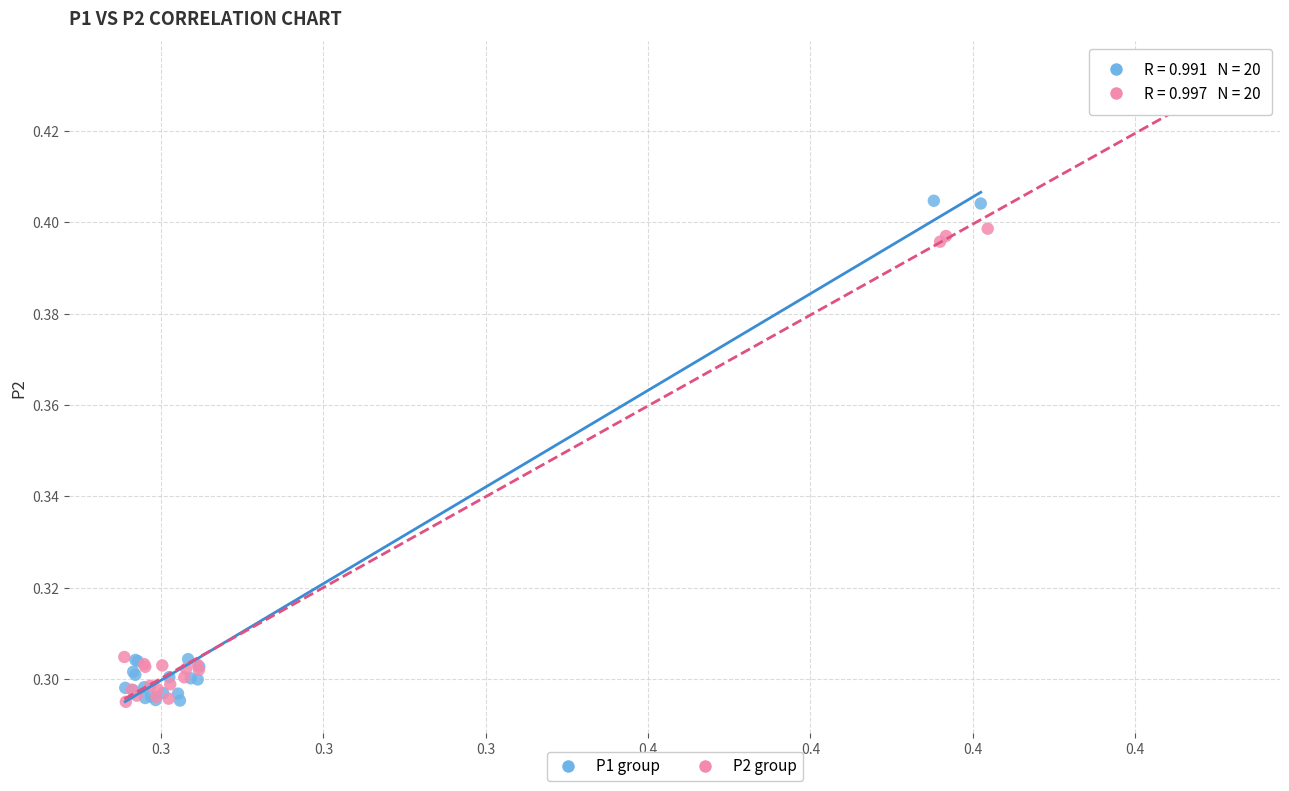

Which series has the largest Y range (max minus min)?

P2 group